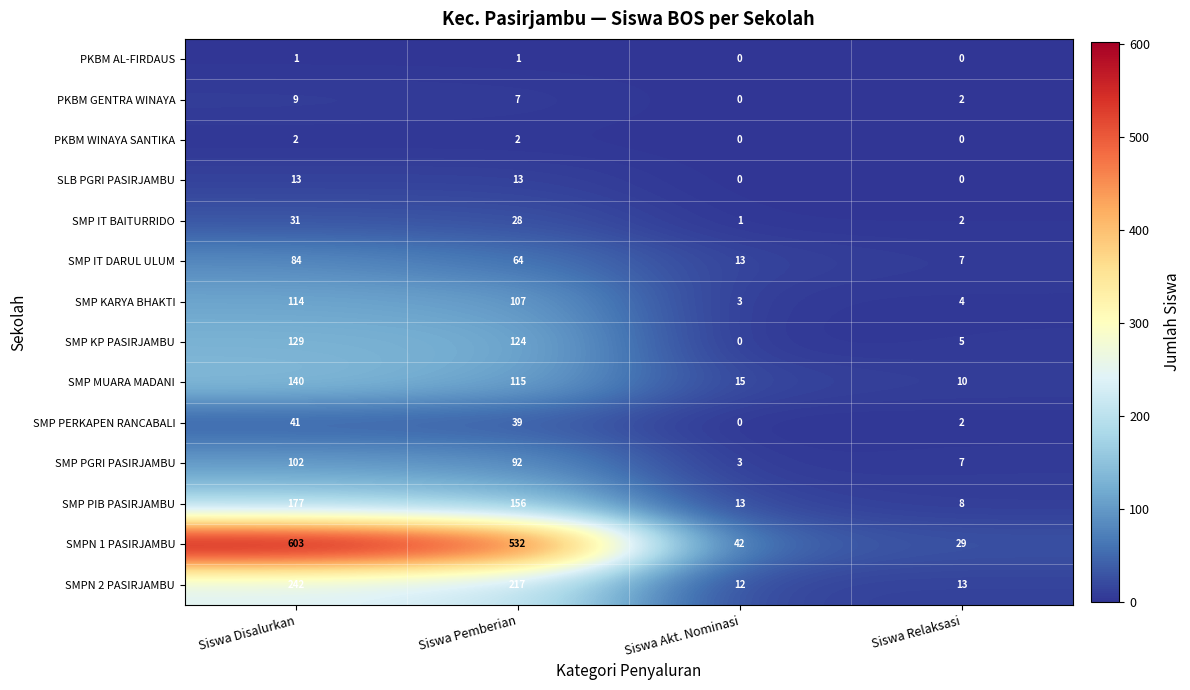

What is the difference between the maximum and minimum values in the SMP KARYA BHAKTI series?

111